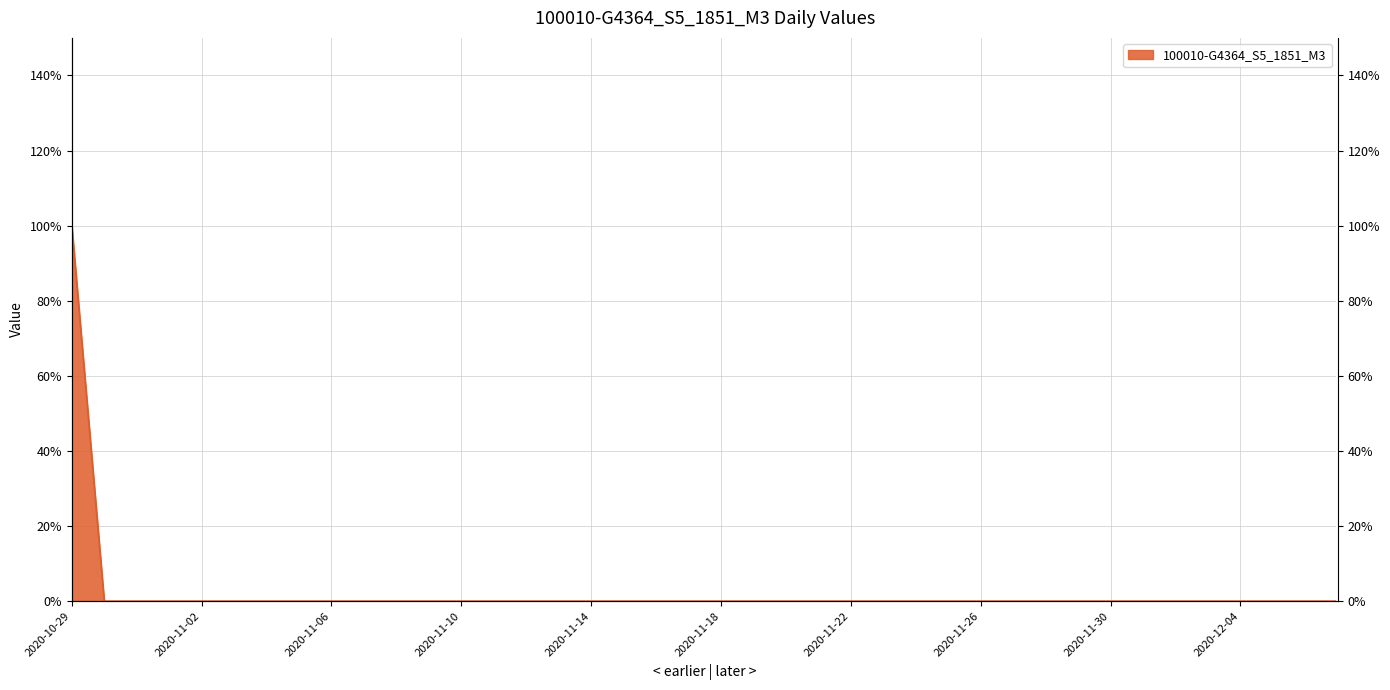

Is it true that the value at 2020-11-01 is -1?

False